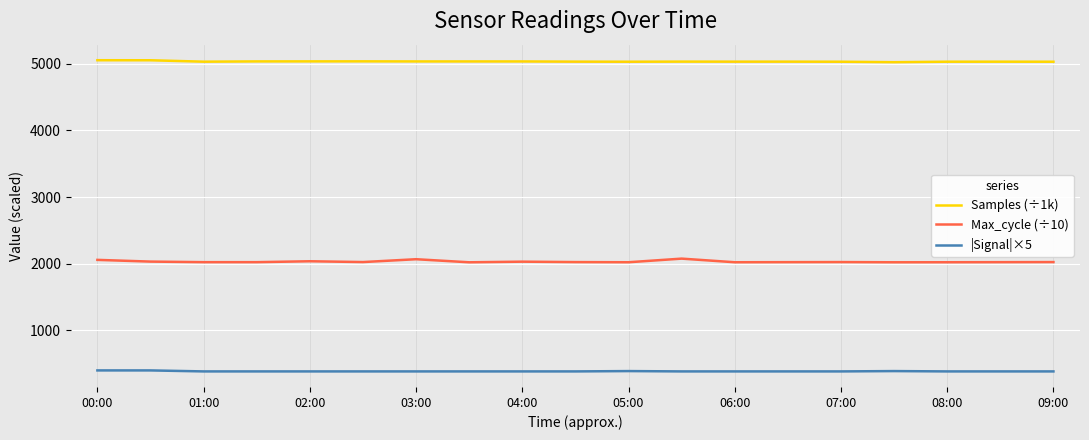

True or false: Samples (÷1k) and Max_cycle (÷10) intersect in this chart.

False